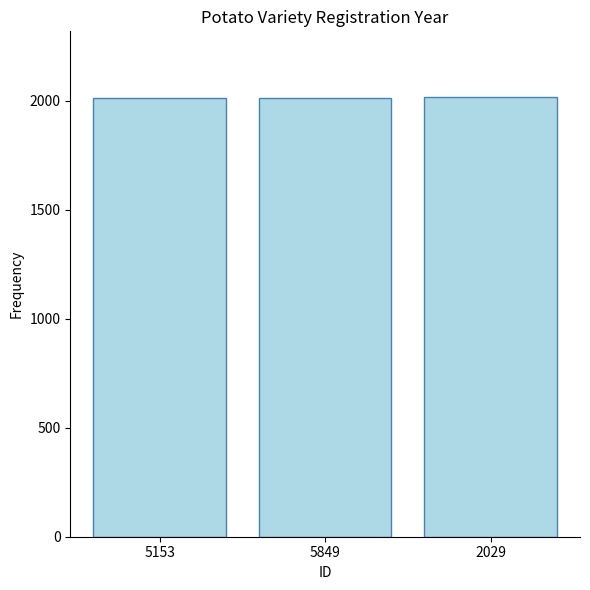

What is the average value?

2015